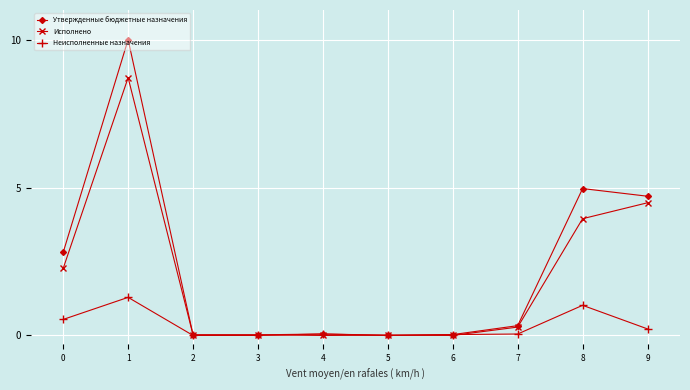

Is the value of Неисполненные назначения at 7 greater than the value of Утвержденные бюджетные назначения at 0?

No